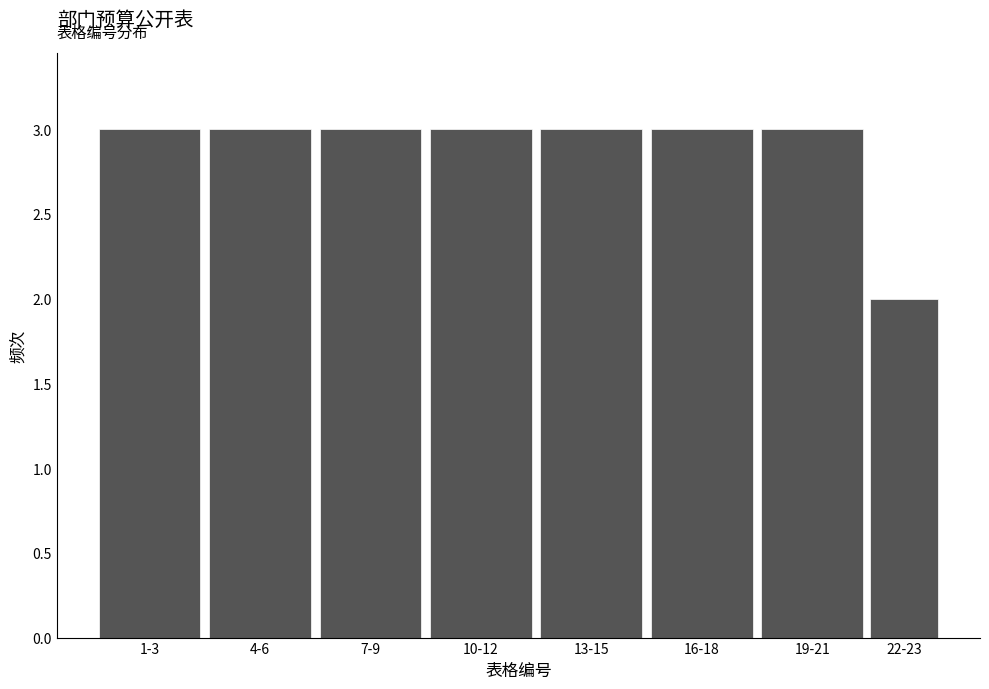

Reading left to right, what are all the values shown in this chart?

3	3	3	3	3	3	3	2